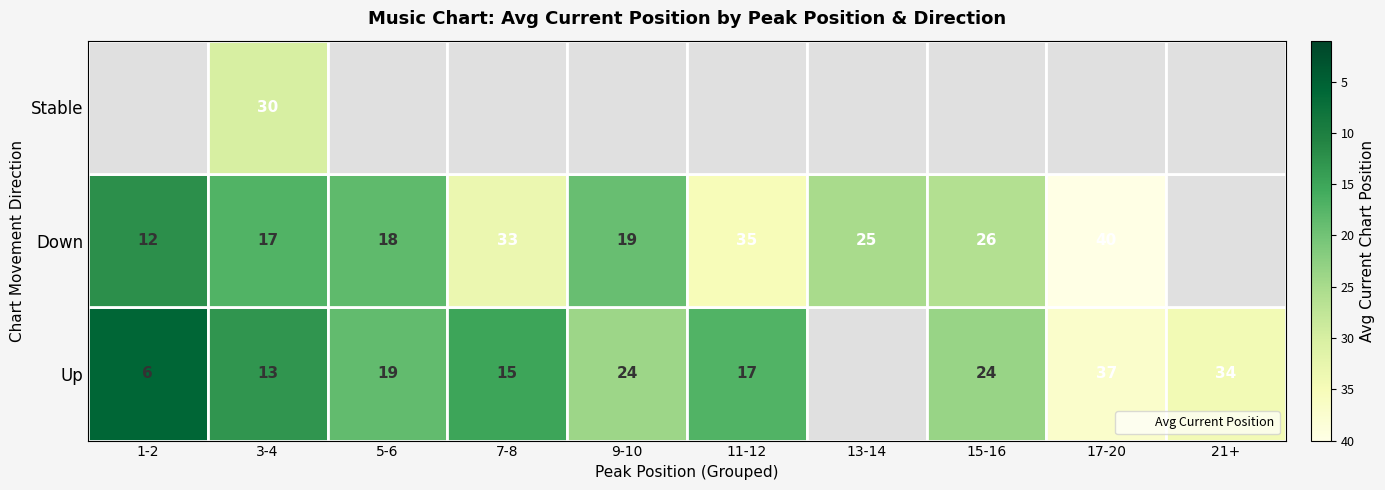

How many values in the Up series exceed 18?

5